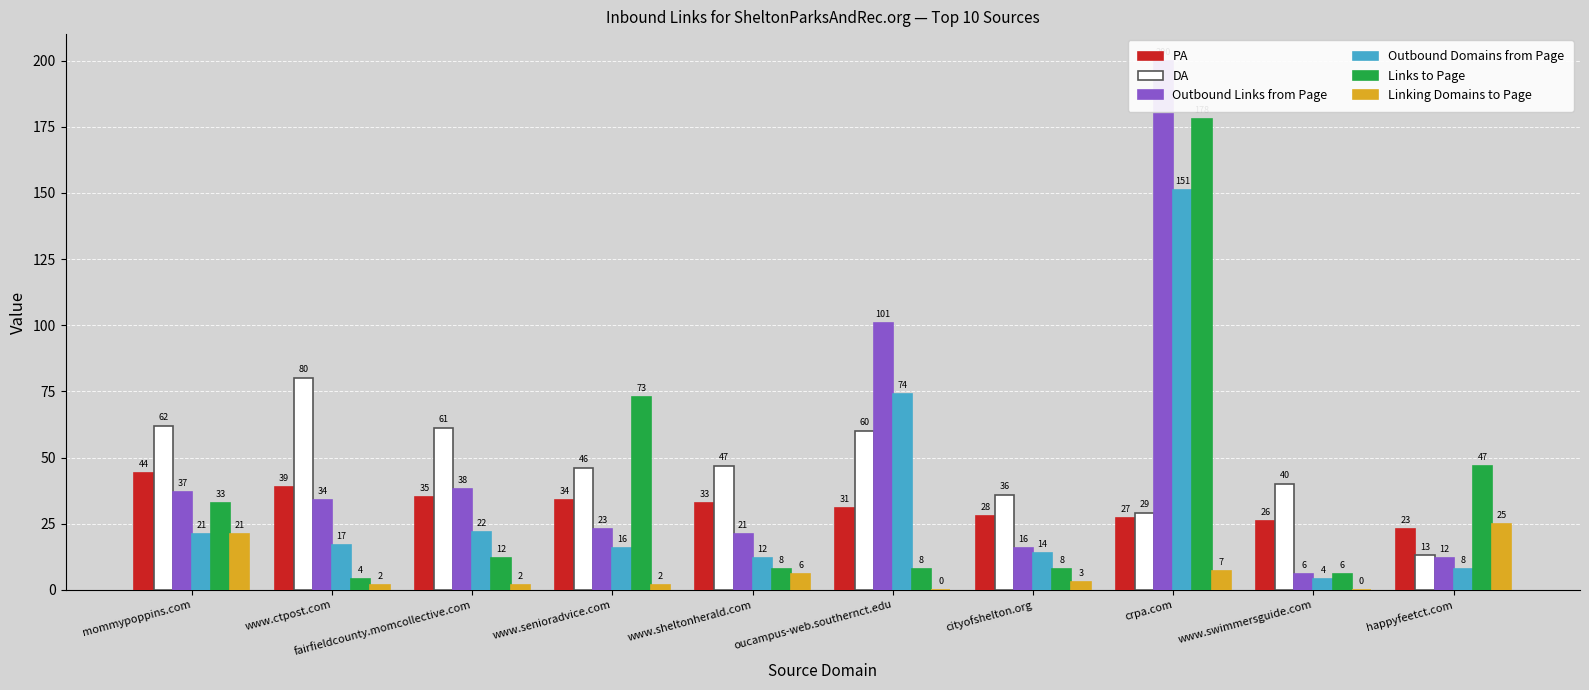

At which category is the sum across all series the highest?

crpa.com